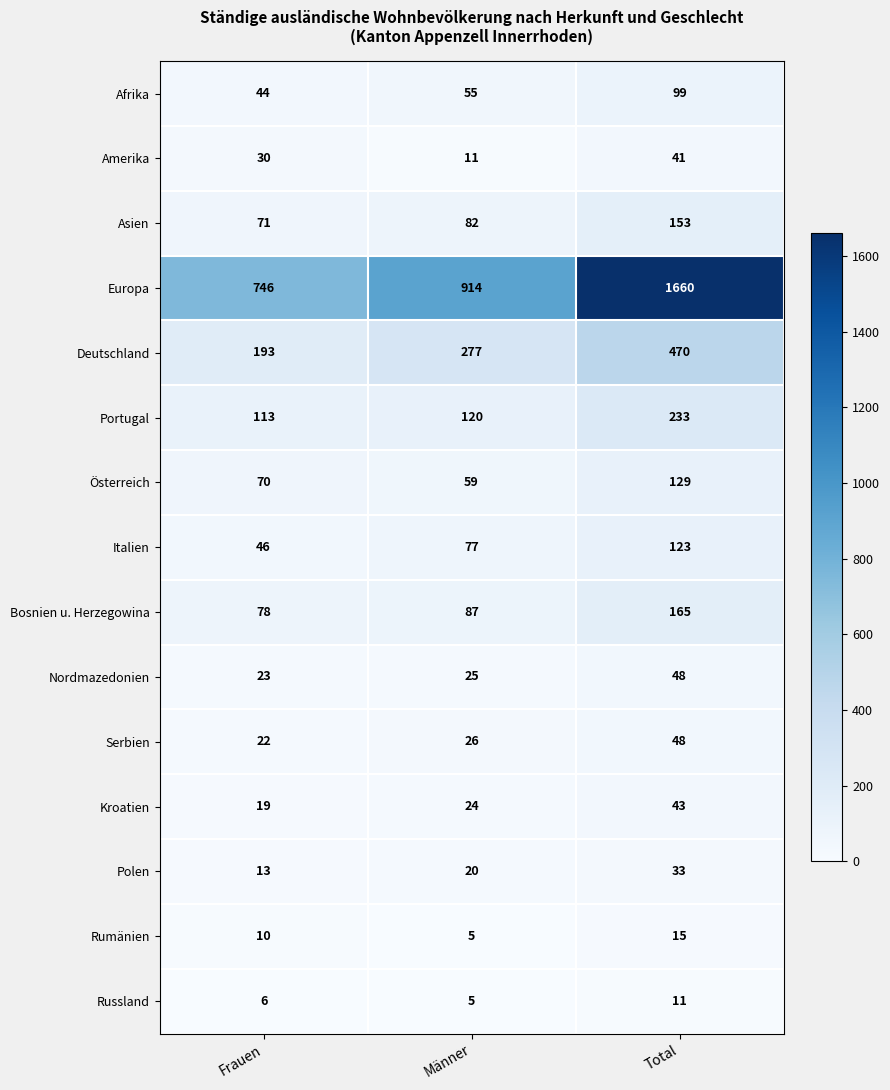

The Rumänien series shows 5 at Männer. True or false?

True